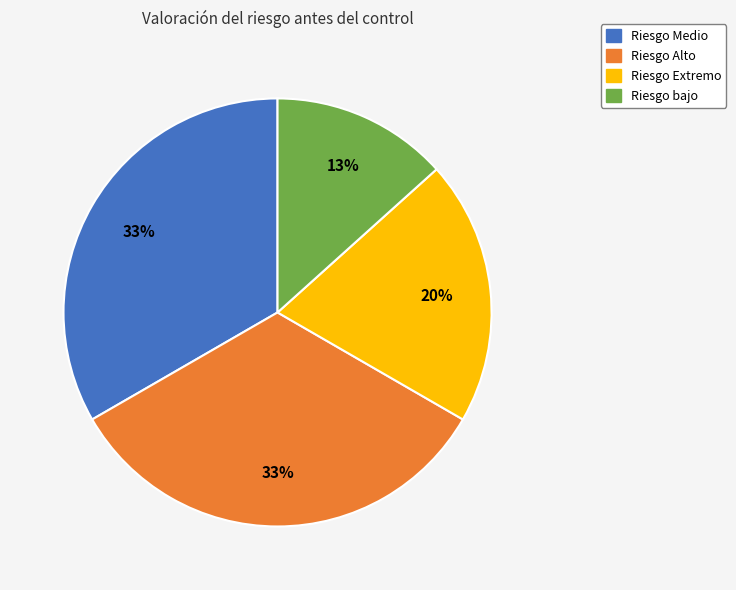

Combined, do Riesgo bajo and Riesgo Alto account for over 50%?

No